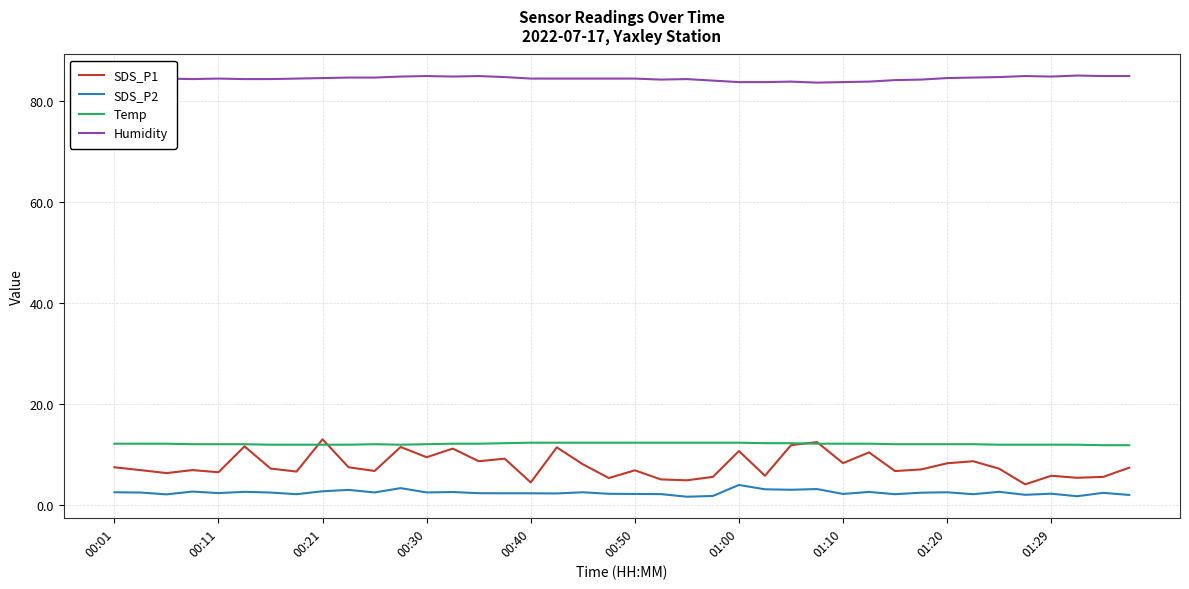

Which series has the largest total across all categories?

Humidity